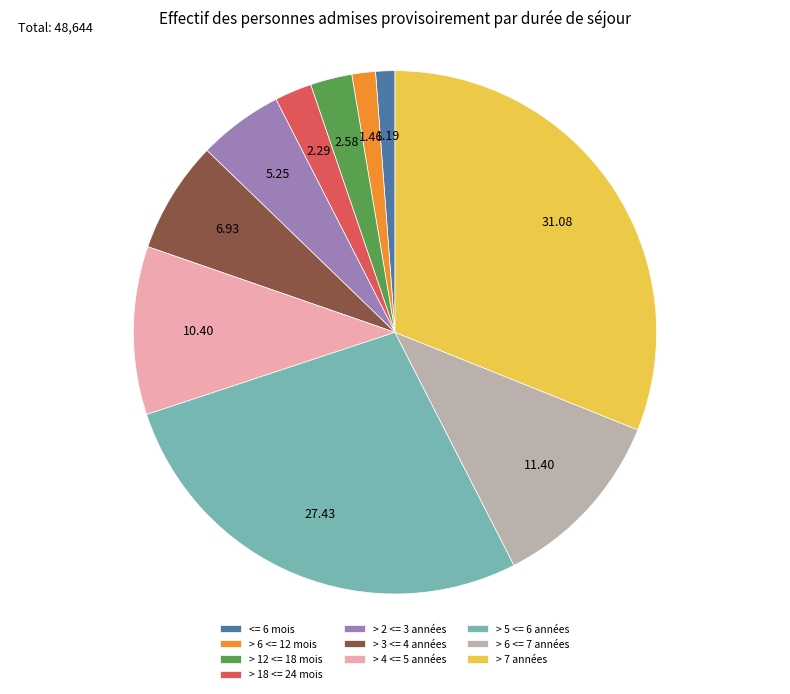

True or false: > 6 <= 12 mois accounts for 11% of the total.

False